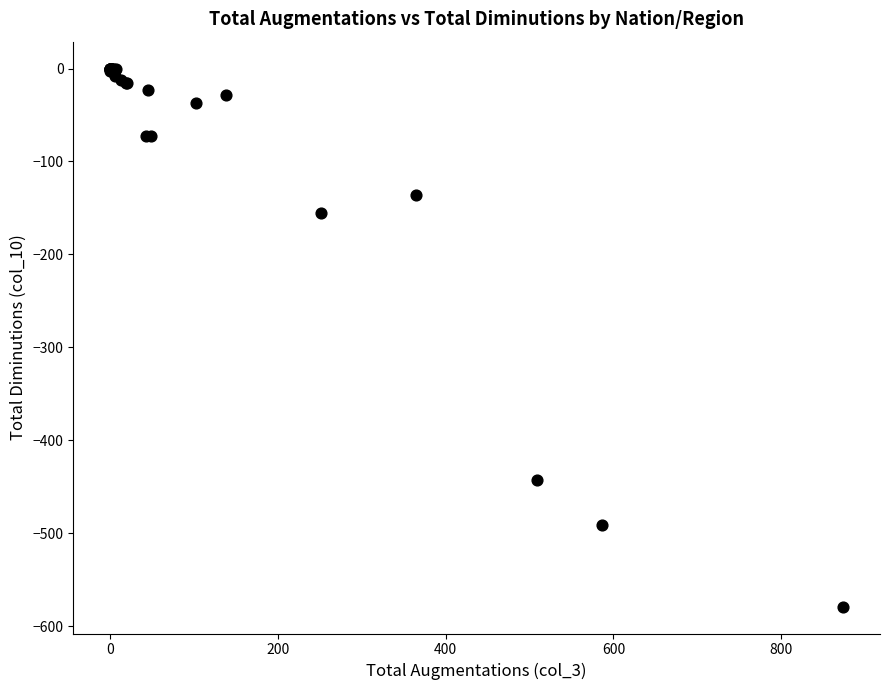

What Y value in the scatter plot is closest to -289?

-155